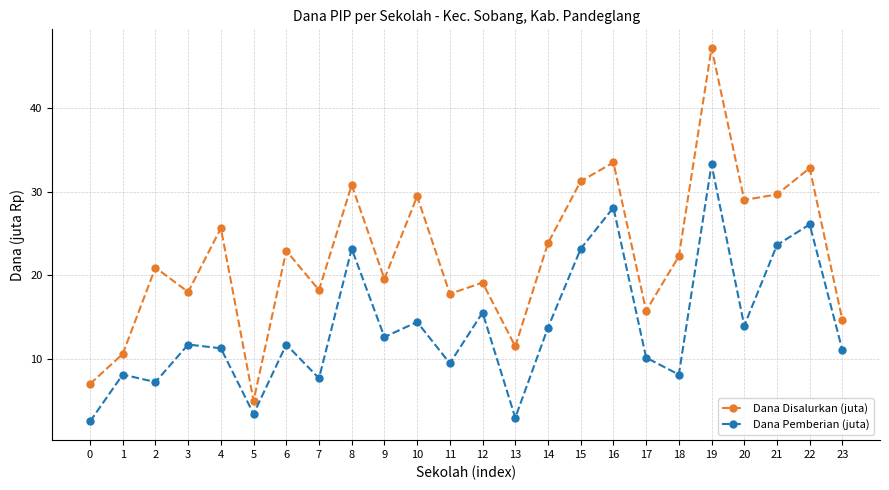

True or false: Dana Disalurkan (juta) and Dana Pemberian (juta) intersect in this chart.

False